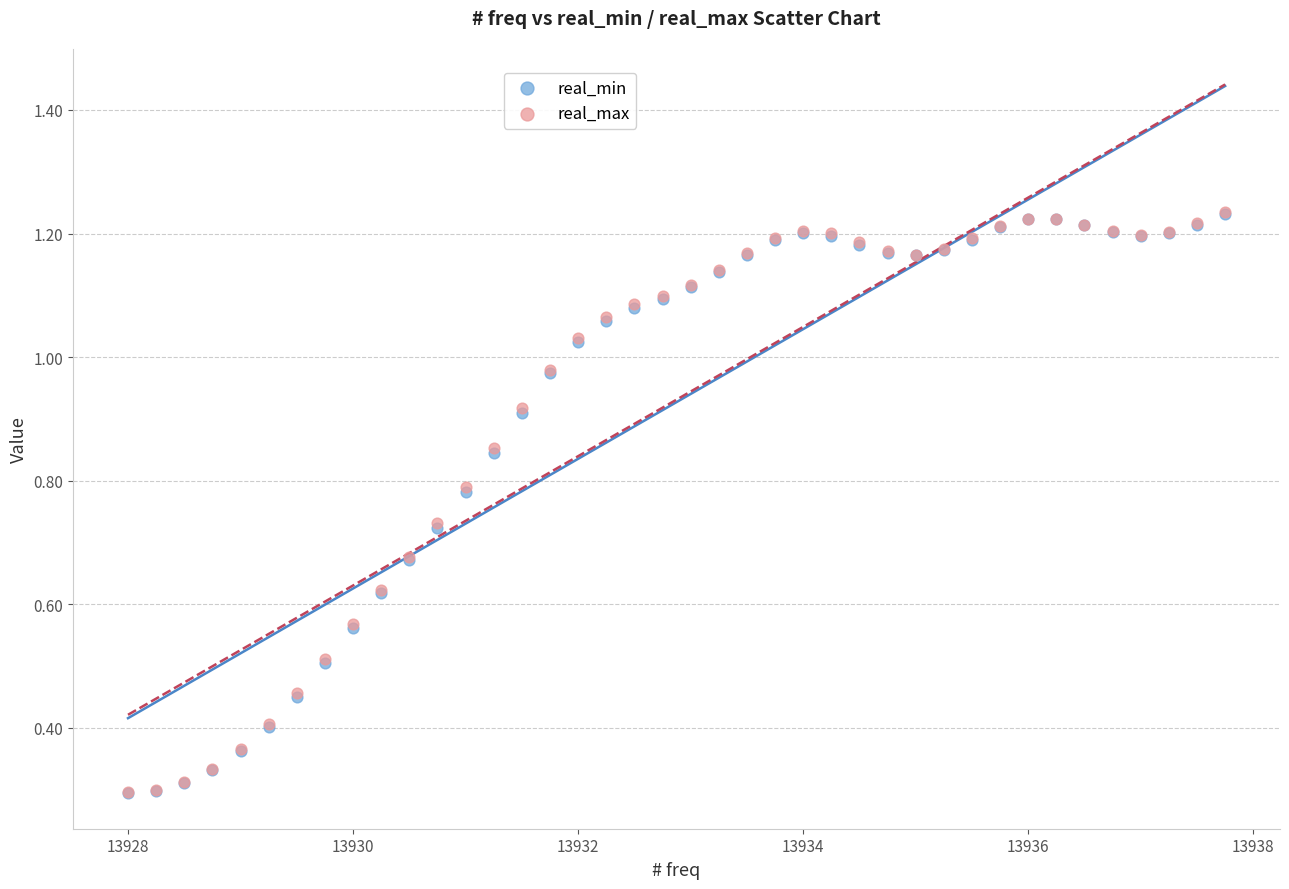

What are all the series names shown in the legend?

real_min, real_max